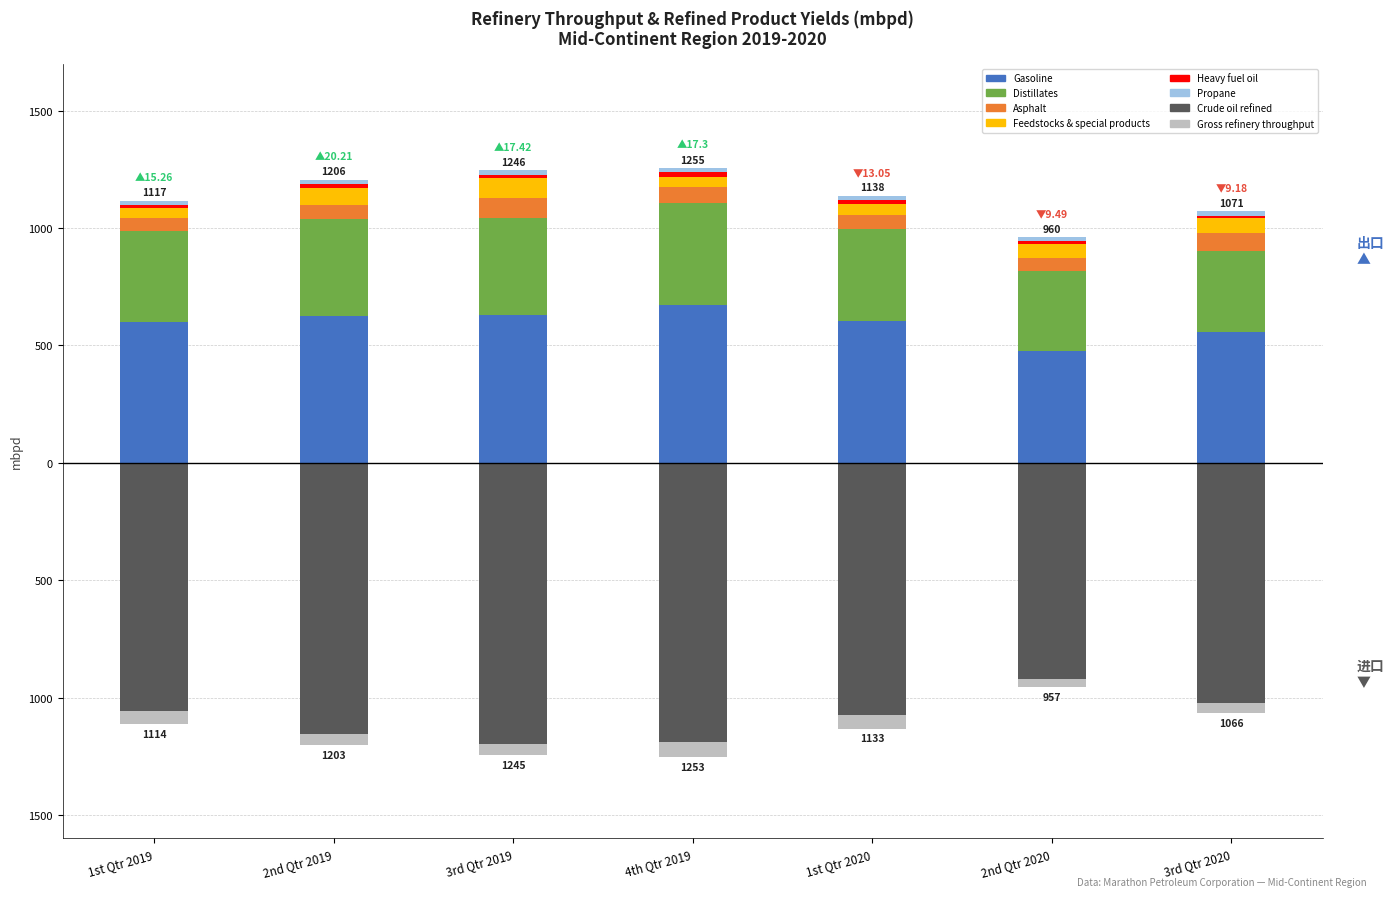

Rank the series by their maximum value, from highest to lowest.

Gasoline, Distillates, Feedstocks & special products, Asphalt, Heavy fuel oil, Propane